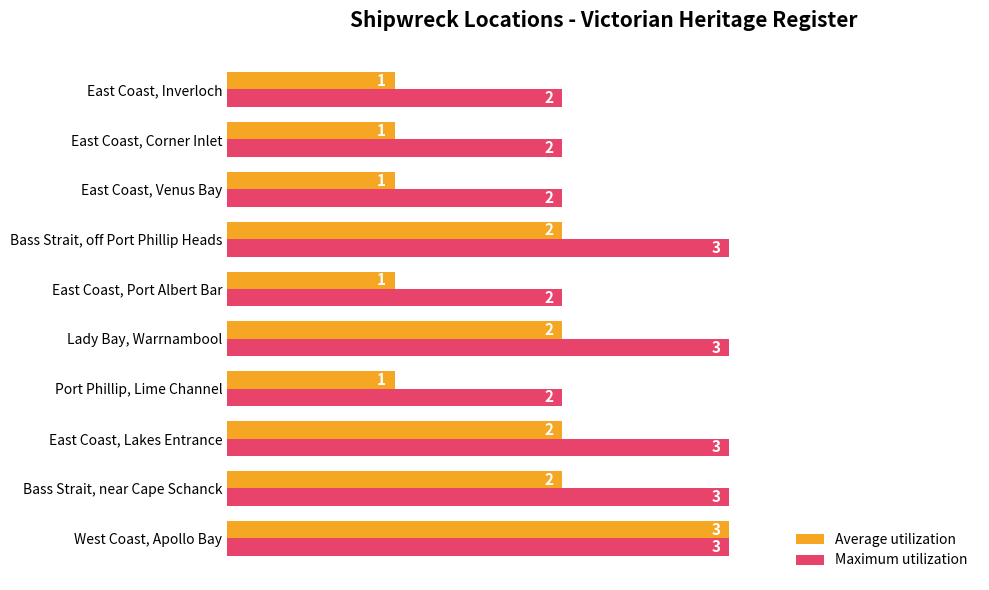

Rank the series at Lady Bay, Warrnambool from highest to lowest value.

Maximum utilization, Average utilization